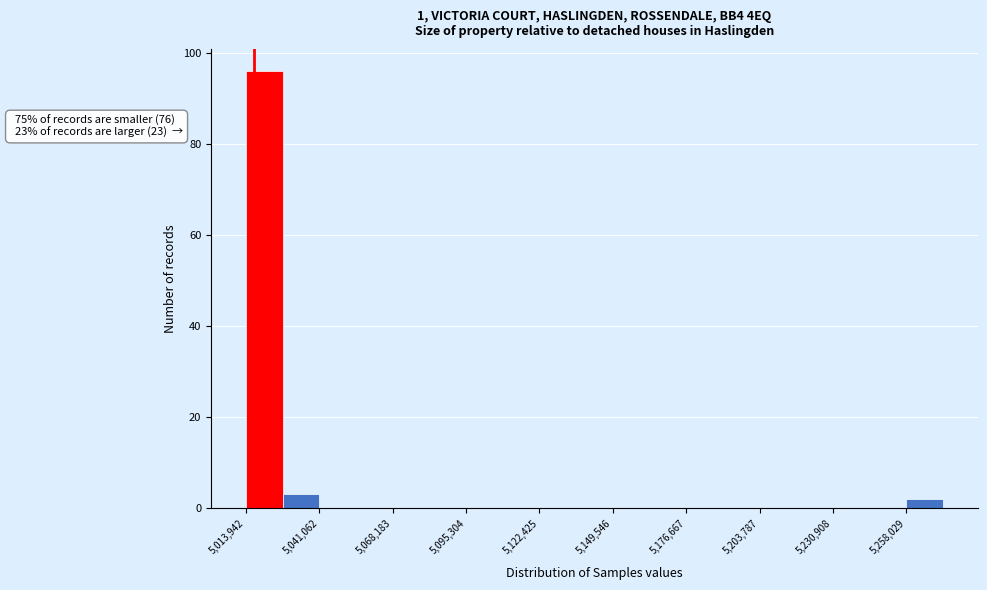

Read against the x-axis, roughly where is the centre of the tallest bar?

5020000